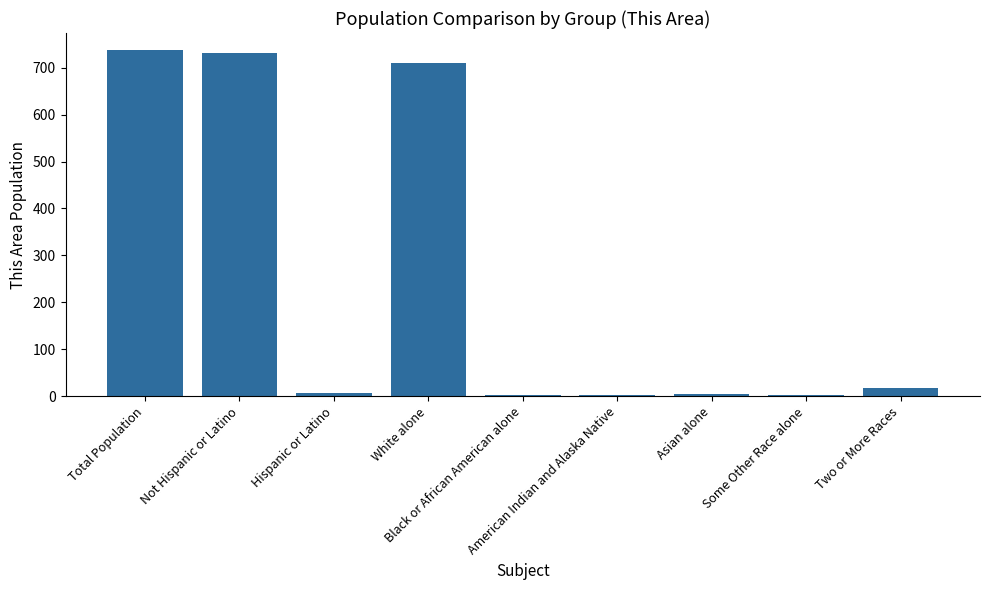

What is the maximum value shown in the chart?

737